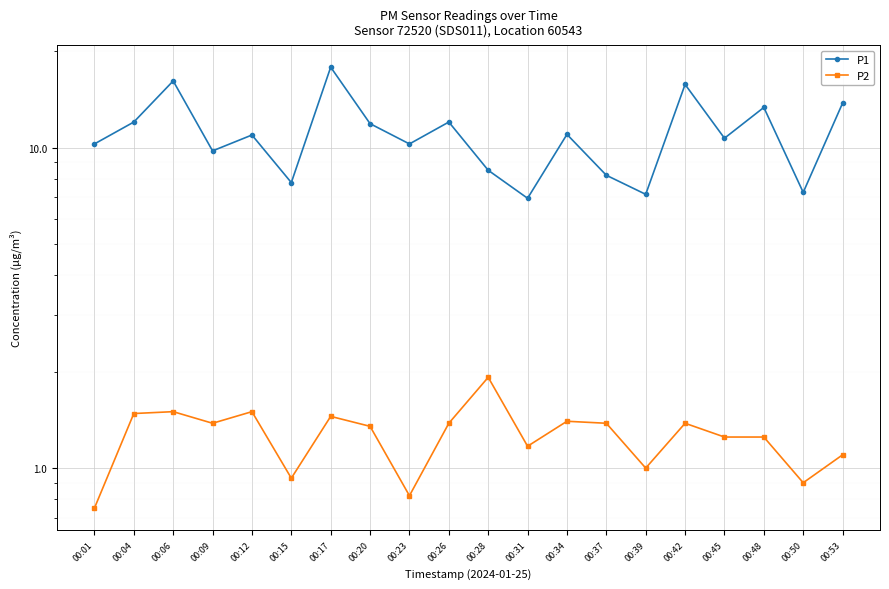

What is the smallest value displayed?

0.8